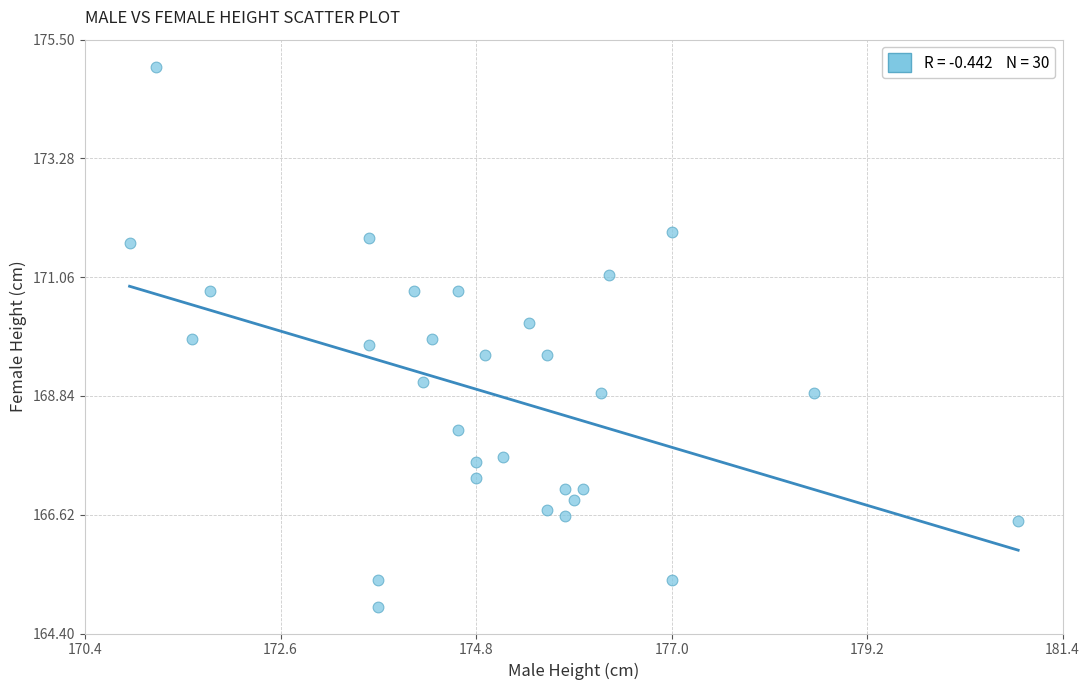

What is the range of X values (max minus min)?

10.0